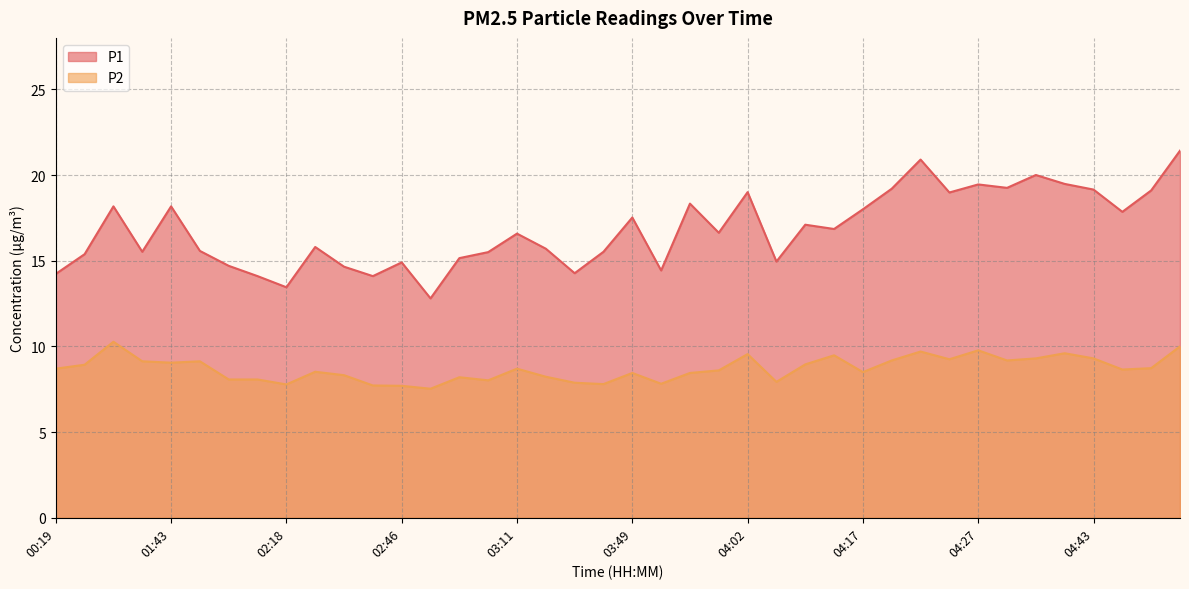

At which label is P2 closest to 8?

03:02